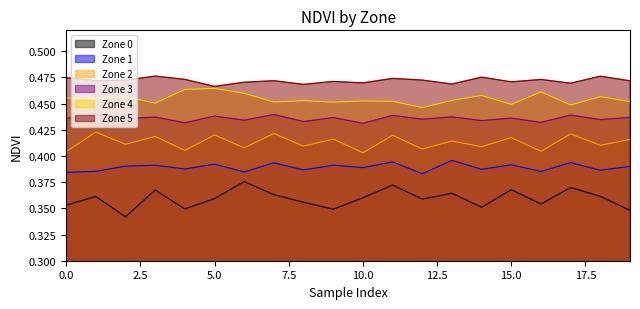

Which series has the largest total across all categories?

Zone 5